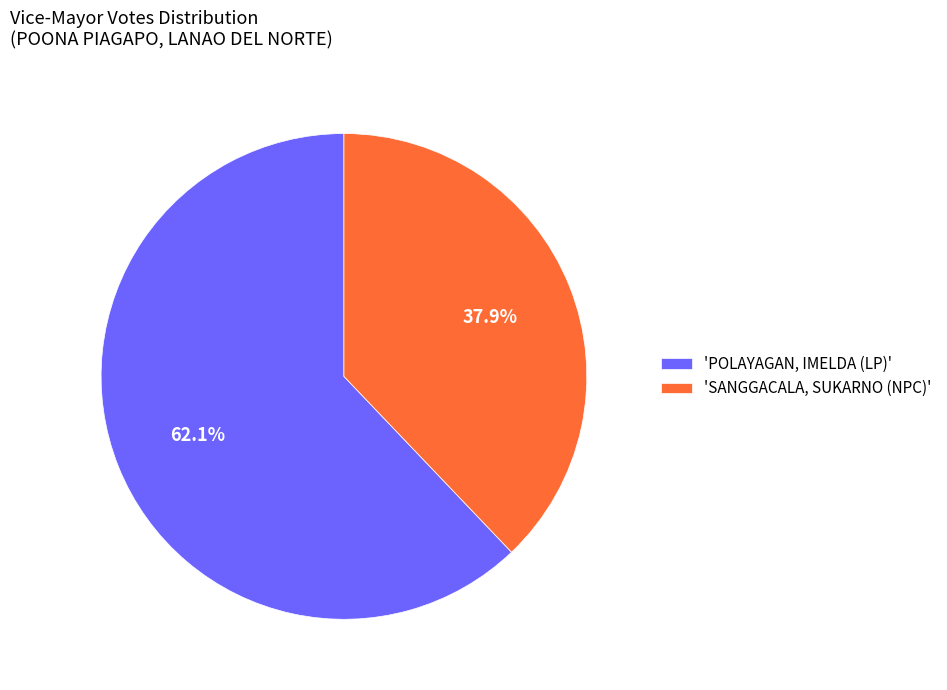

Rank the categories by value from lowest to highest.

'SANGGACALA, SUKARNO (NPC)', 'POLAYAGAN, IMELDA (LP)'